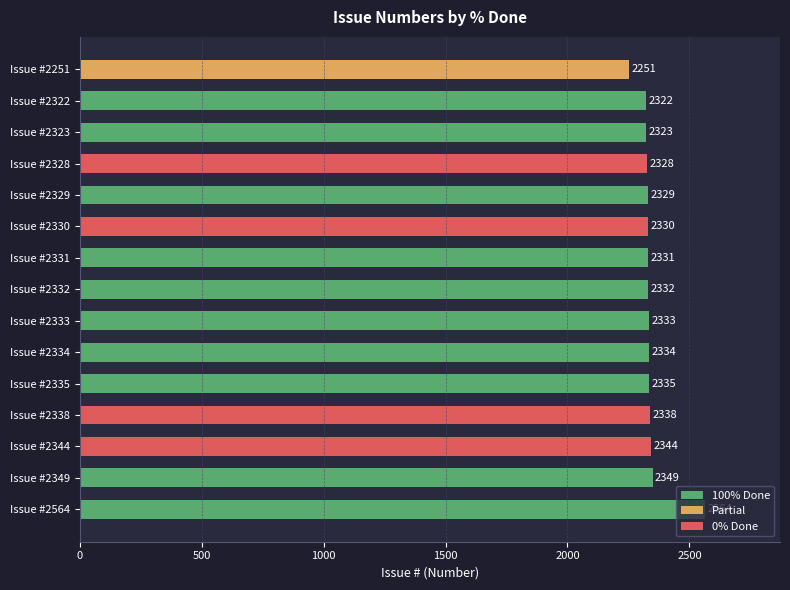

How many bars are there in total?

15